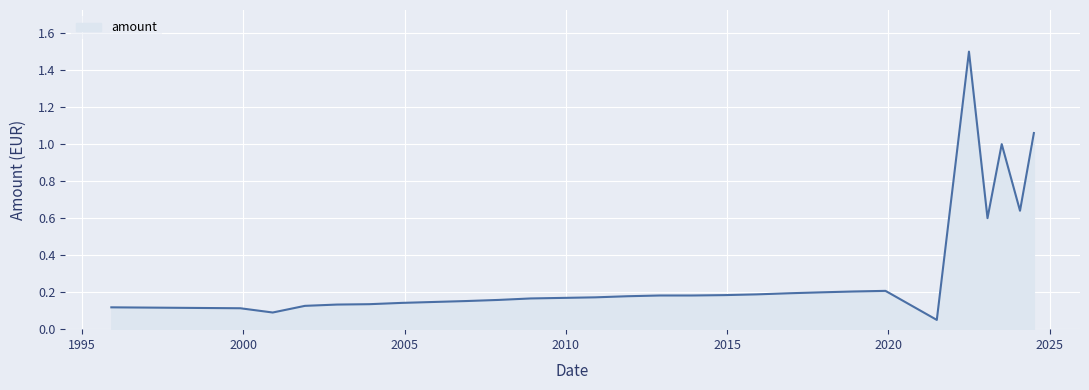

What is the maximum value shown in the chart?

1.5